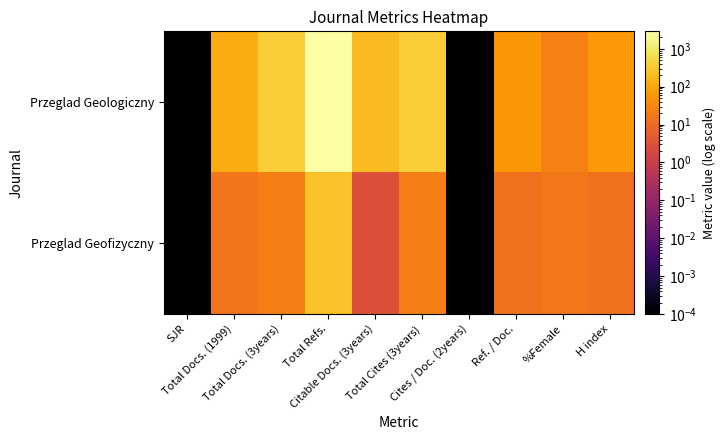

Which series has the widest spread of values?

Przeglad Geologiczny